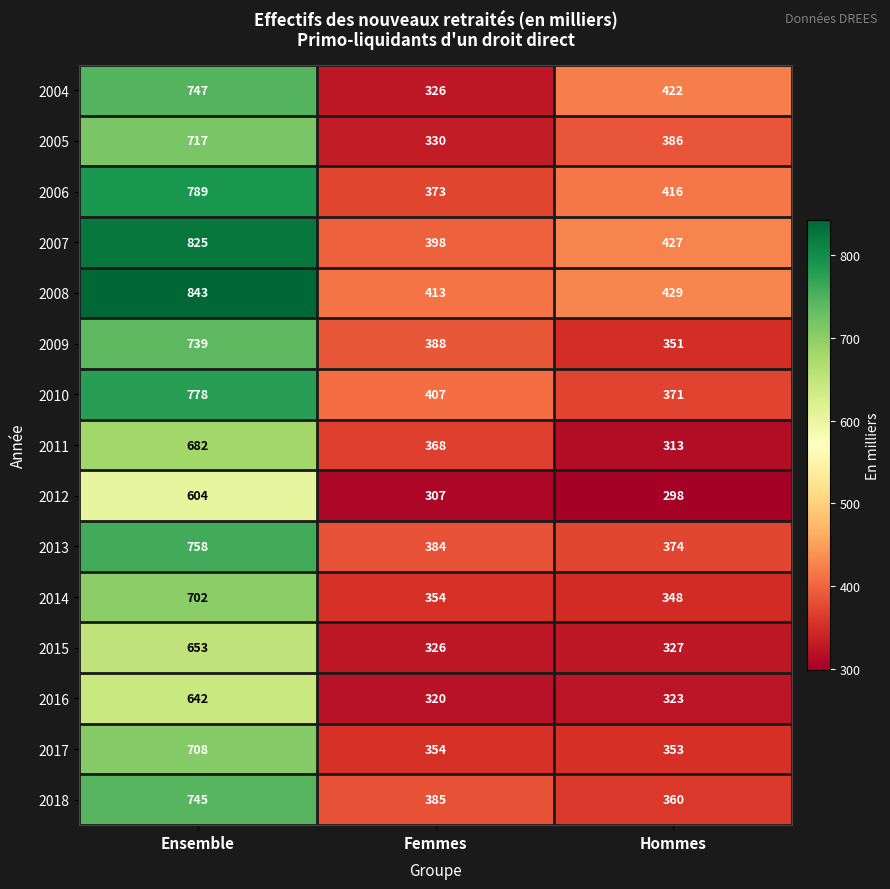

How many series are shown in this chart?

15